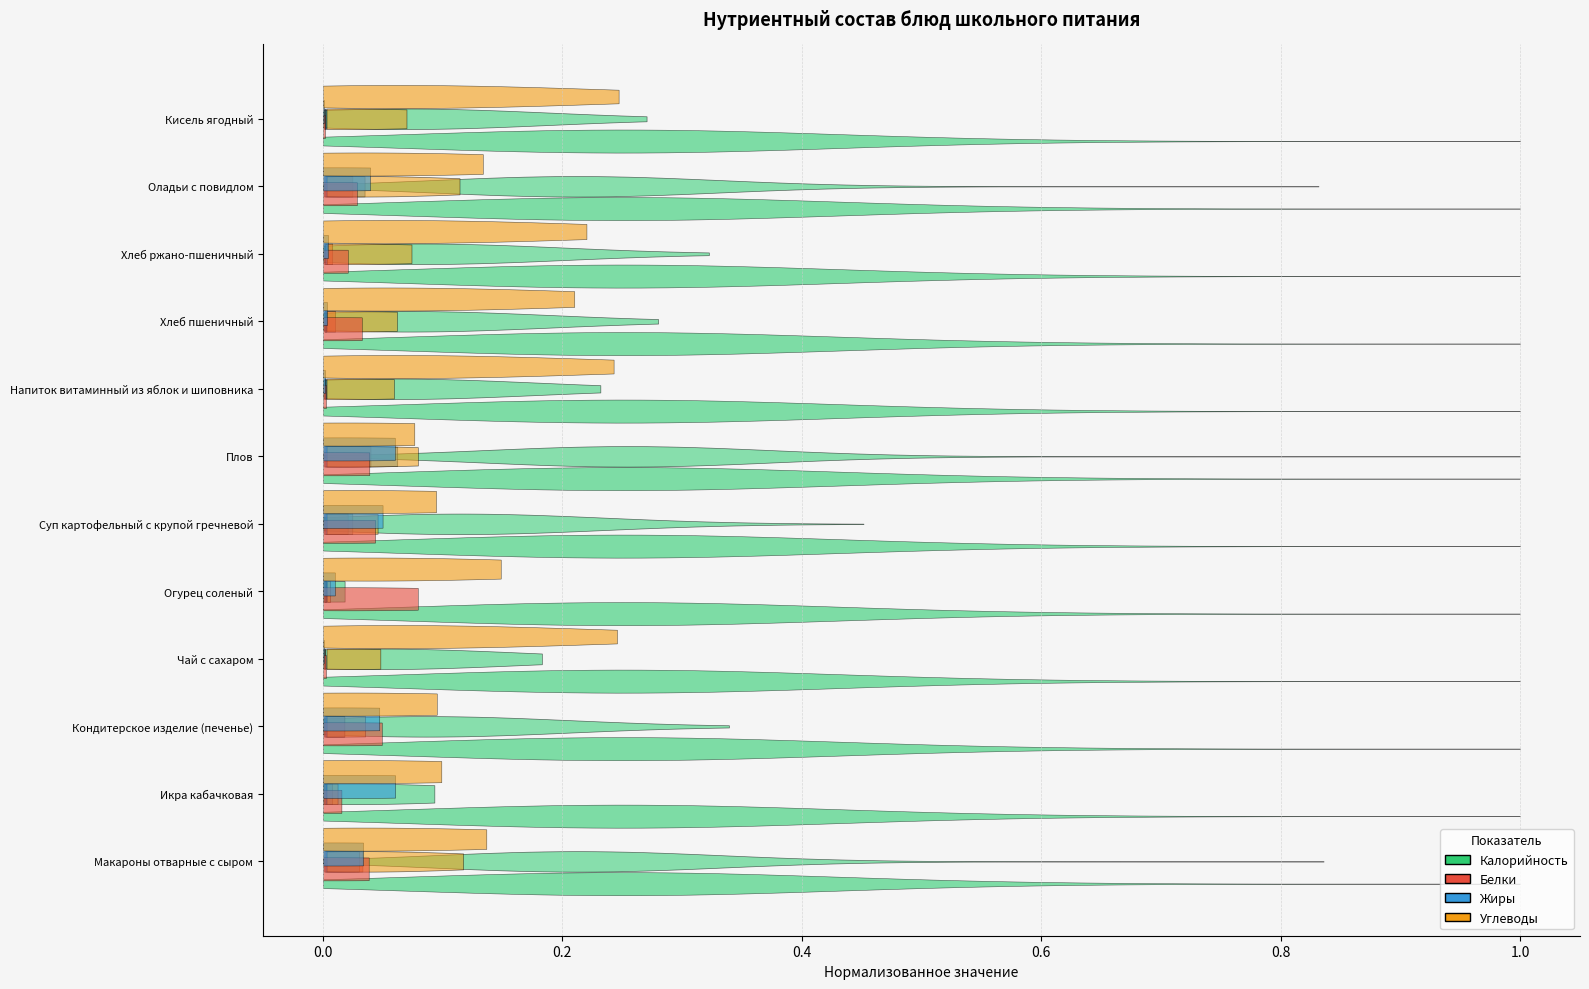

True or false: Углеводы and Калорийность intersect in this chart.

False